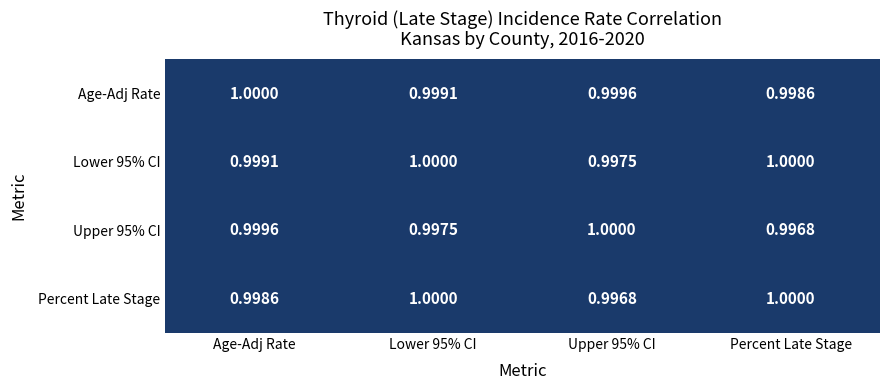

Which series changed the most between Age-Adj Rate and Upper 95% CI?

Percent Late Stage